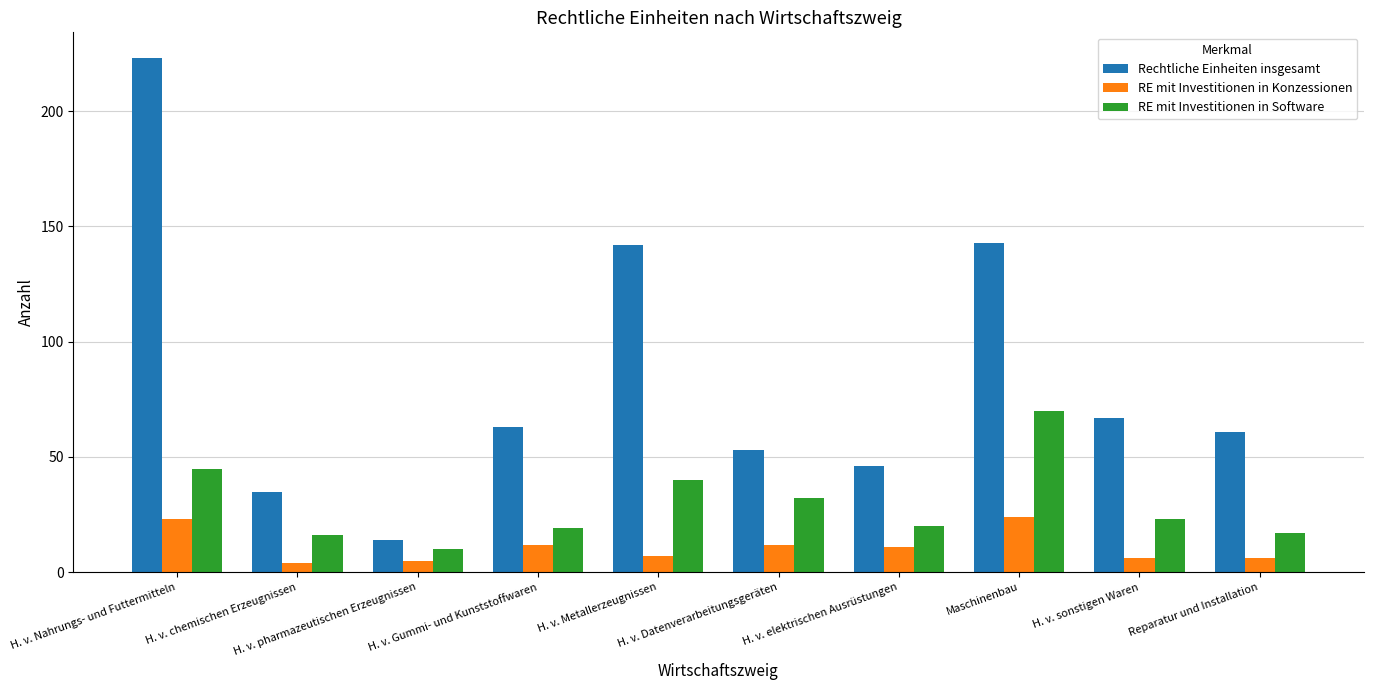

What is the sum of all RE mit Investitionen in Software values?

292